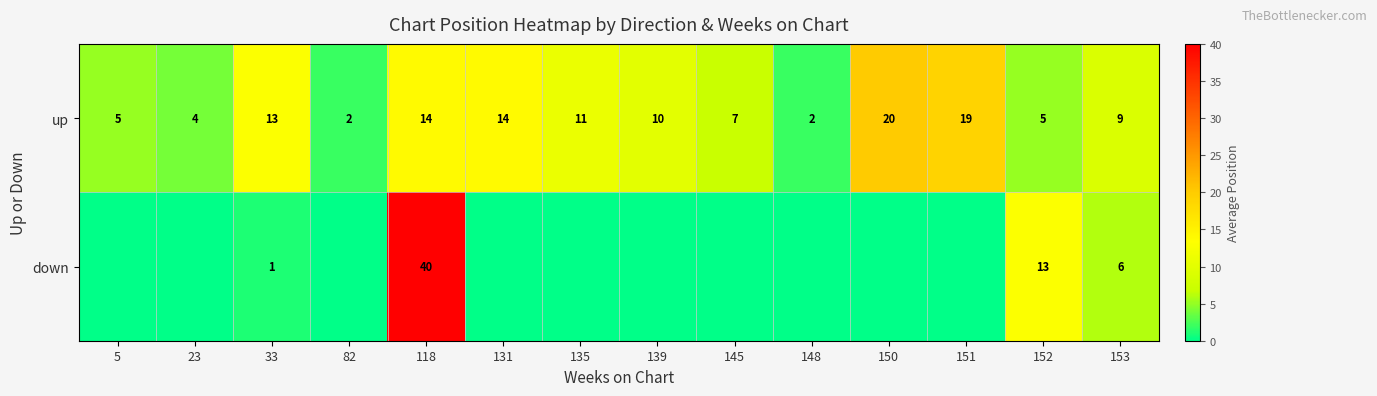

What is the difference between the second highest and second lowest values in the up series?

17